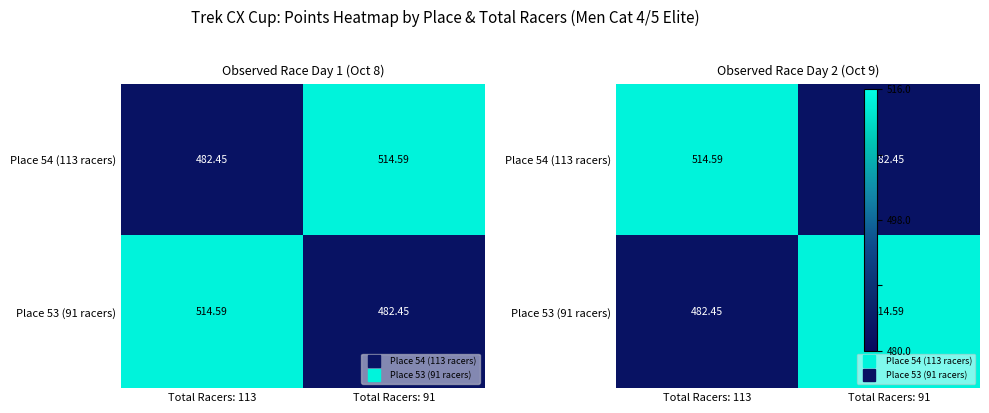

At how many categories does at least one series exceed 0?

2